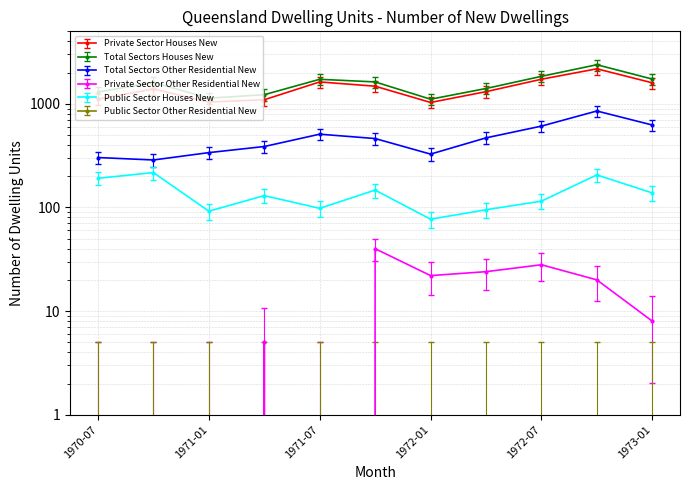

At which category does Total Sectors Houses New reach its first local peak?

1970-10